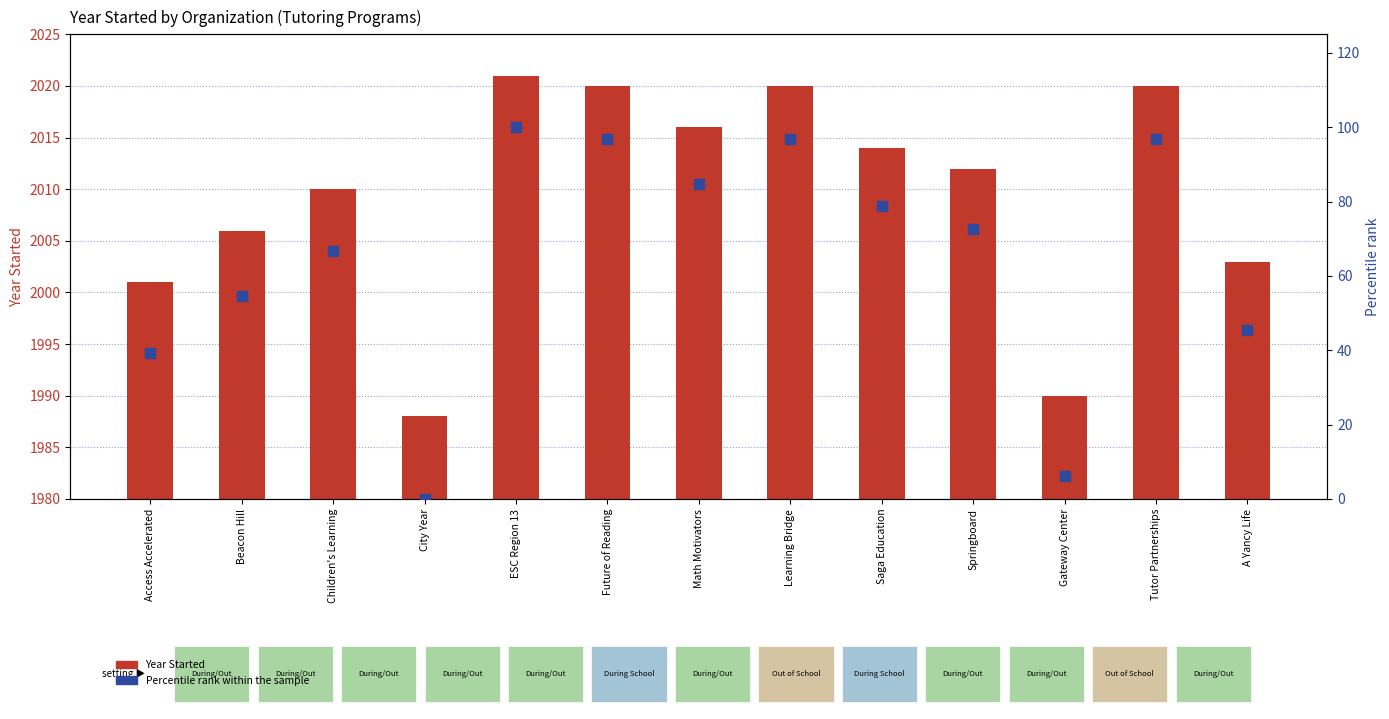

What is the total value across all series at Saga Education?

2092.8